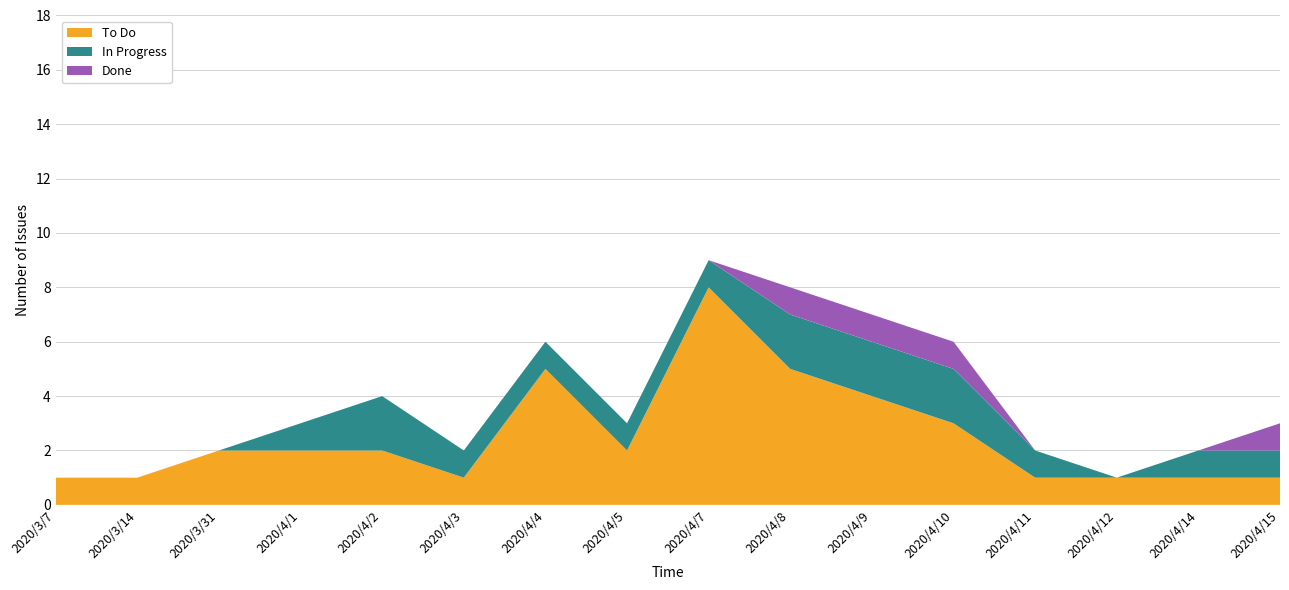

Reading left to right, transcribe all the data shown in this chart.

To Do: 1	1	2	2	2	1	5	2	8	5	4	3	1	1	1	1
In Progress: 0	0	0	1	2	1	1	1	1	2	2	2	1	0	1	1
Done: 0	0	0	0	0	0	0	0	0	1	1	1	0	0	0	1